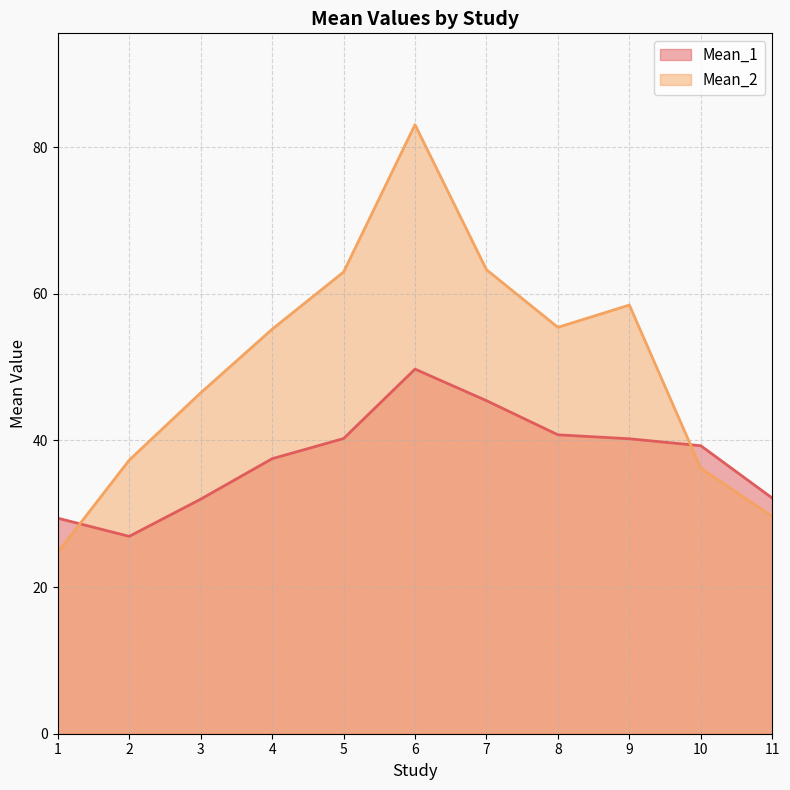

How many lines are shown in the chart?

2